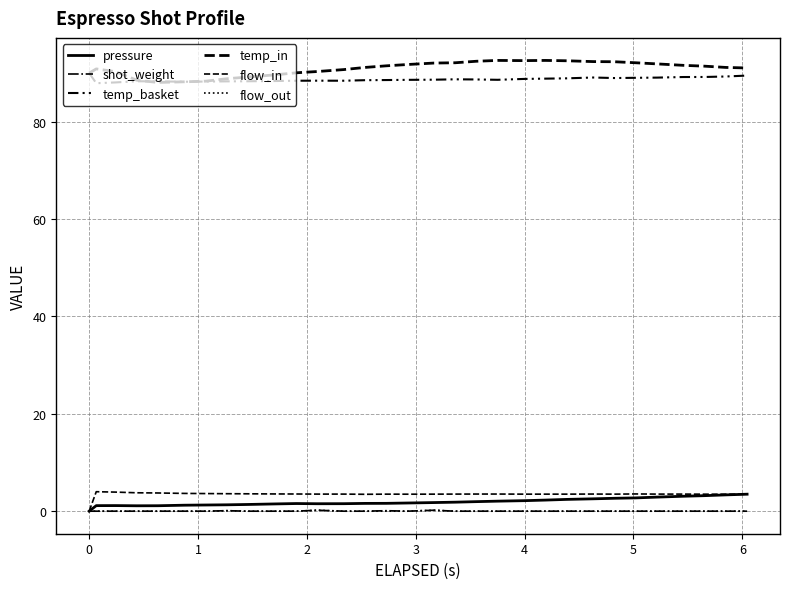

What is the difference between the maximum and minimum values in the temp_in series?

4.5